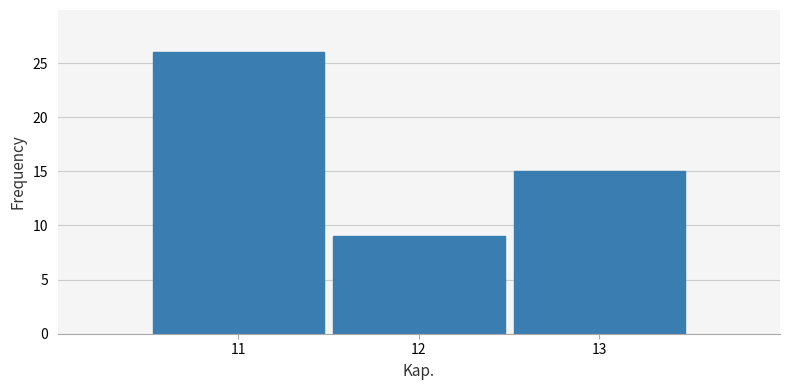

Which range on the x-axis has the tallest bar?

10.5 to 11.5